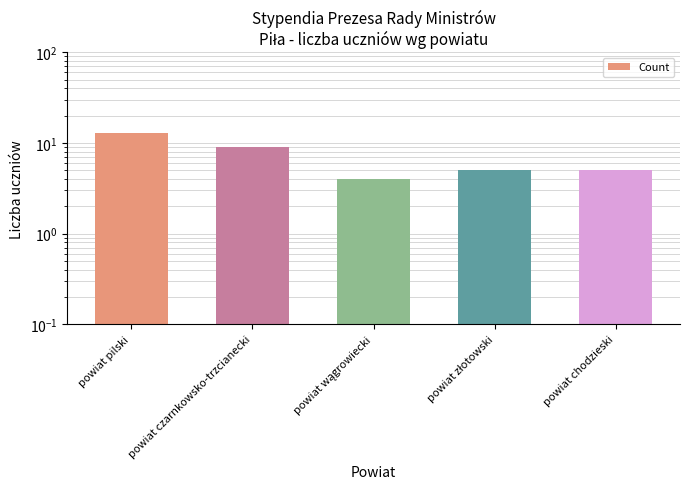

Count the values in the range 5 to 9.

3